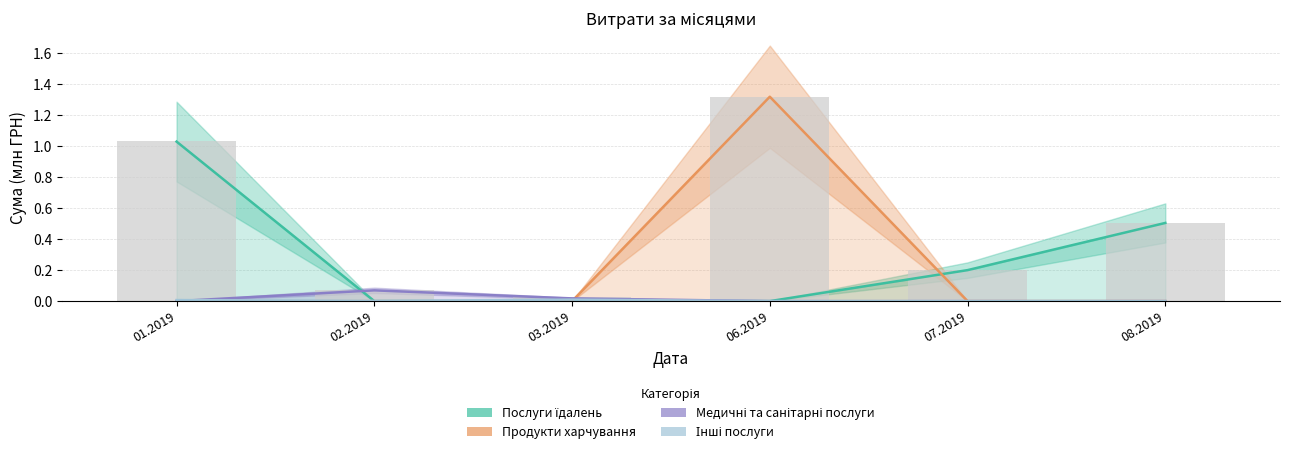

What is the difference between the maximum and minimum values in the Продукти харчування series?

1.3